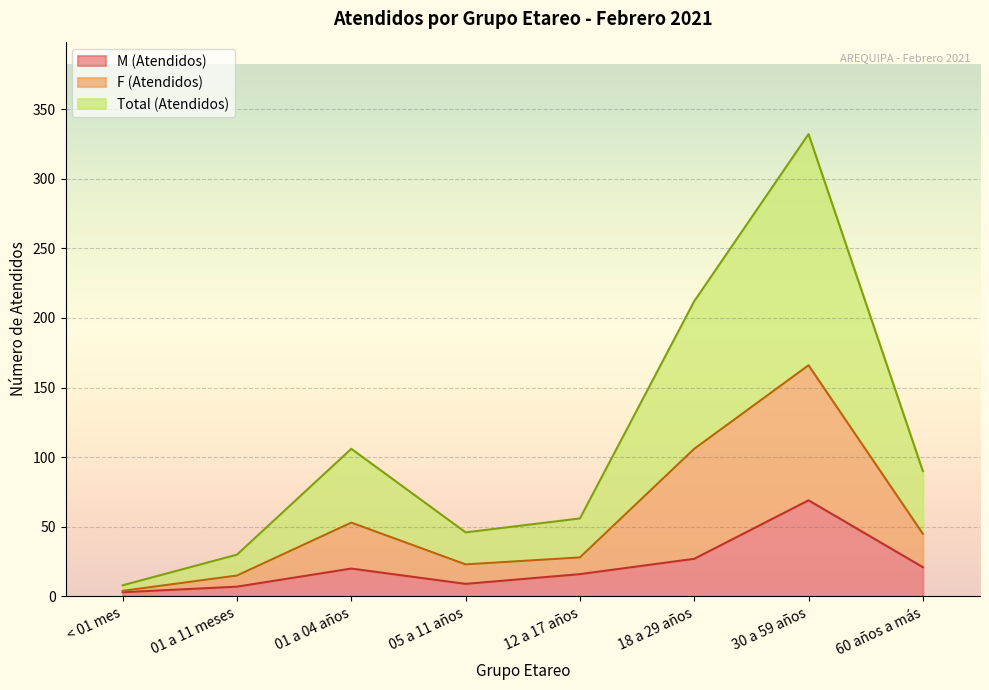

At how many categories does at least one series exceed 181?

2